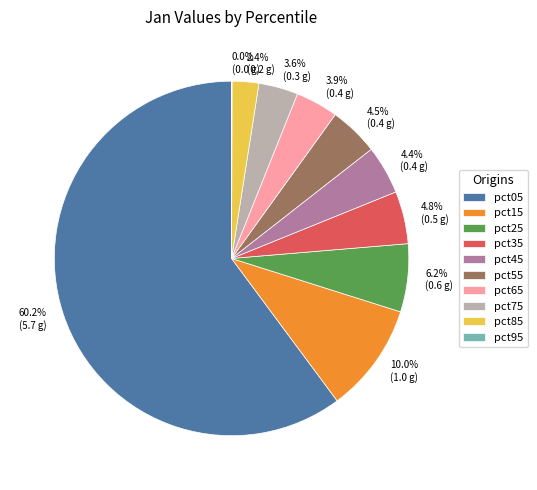

What is the largest slice in the pie chart?

pct05